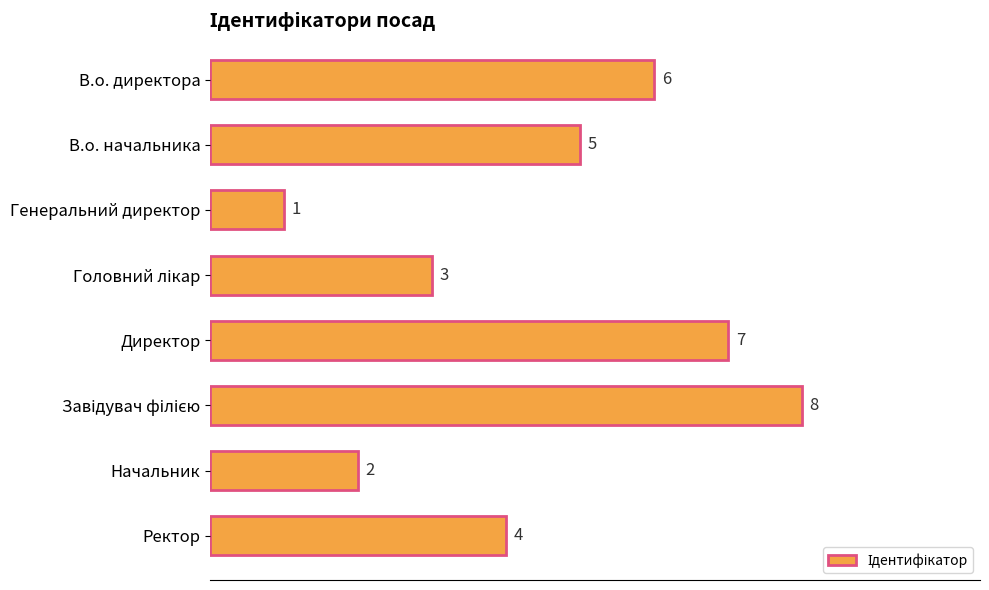

Reading top to bottom, list all the values displayed in this chart.

6	5	1	3	7	8	2	4